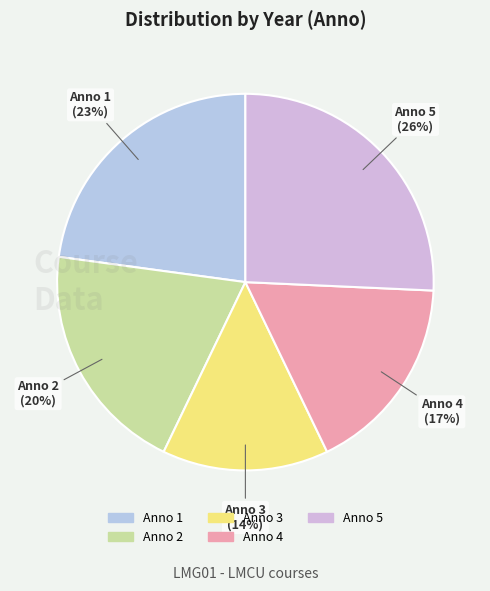

What is the largest slice in the pie chart?

Anno 5